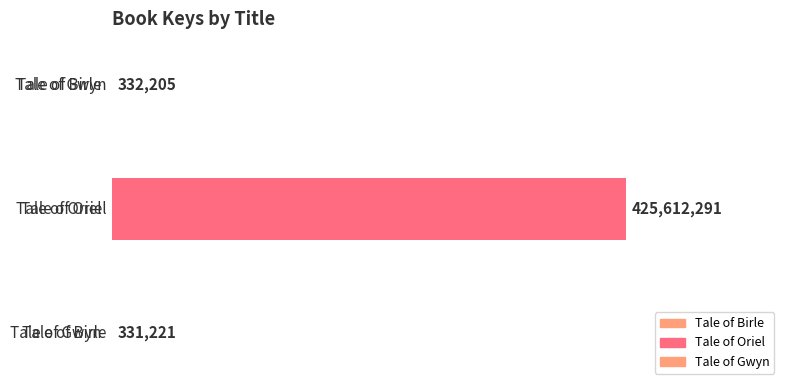

At which label does the data first exceed 332205?

Tale of Oriel